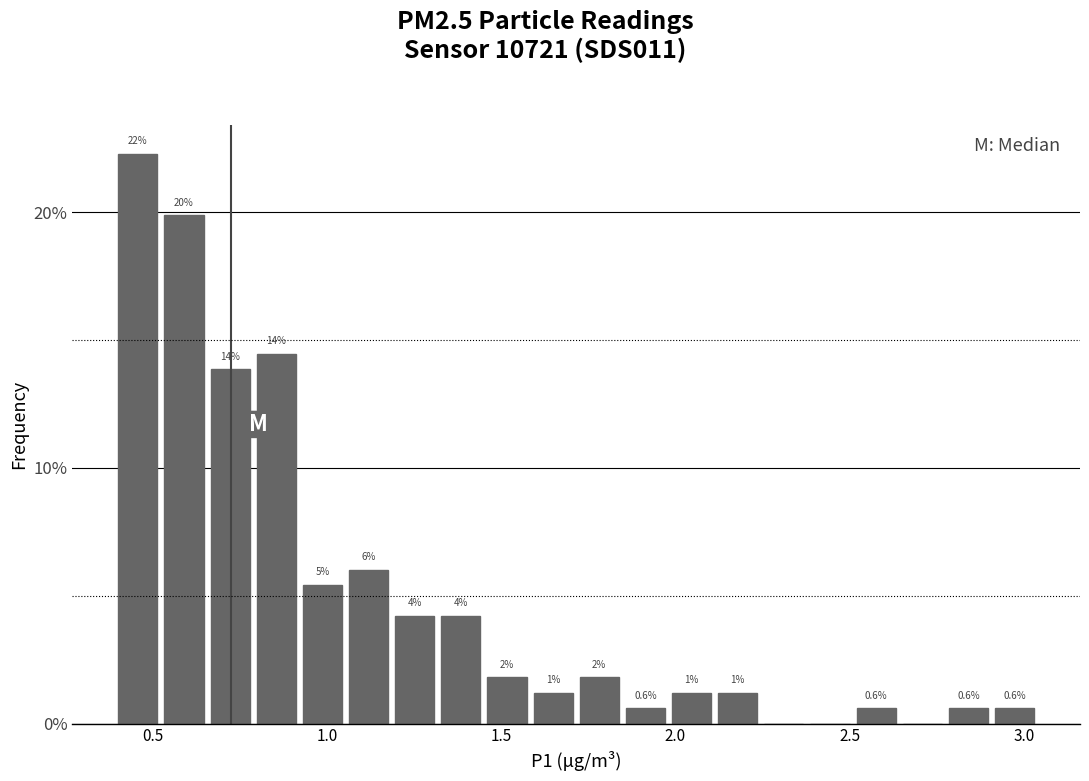

Around what value on the x-axis is the tallest bar? Give the approximate position of its centre, as read against the axis.

0.45